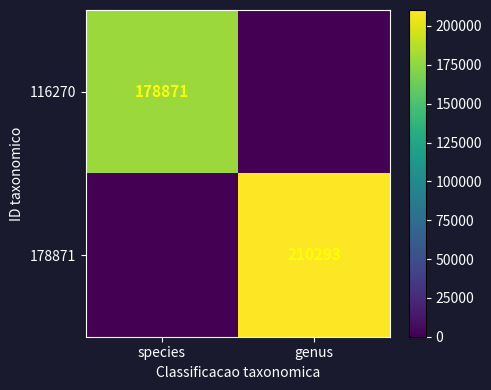

True or false: 178871 has a value of 210293 at genus.

True